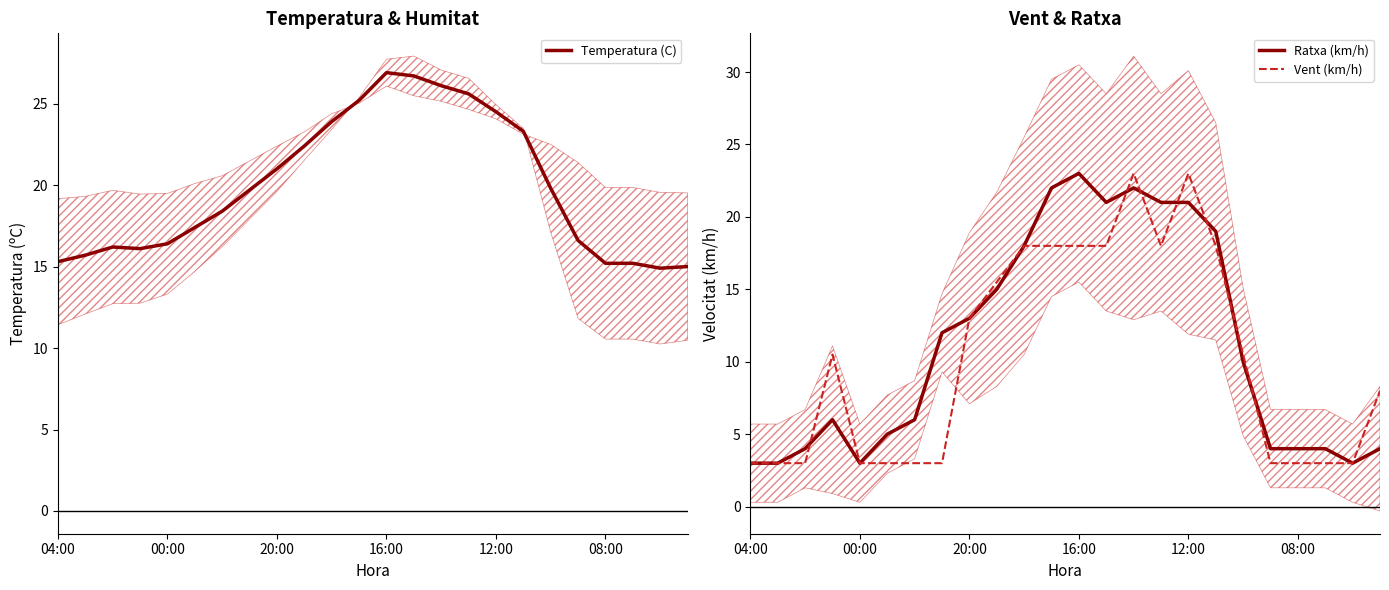

What is the difference between the second highest and minimum values in the Temperatura (C) series?

11.8